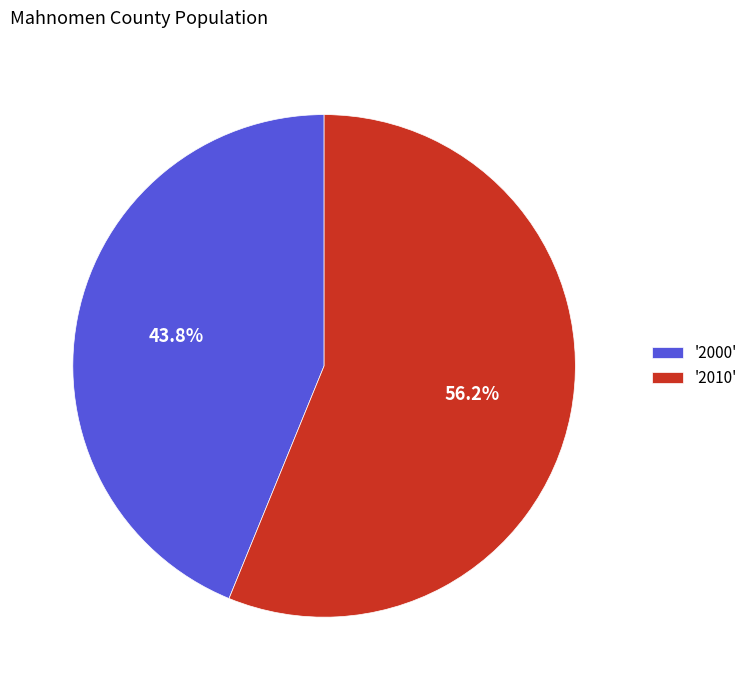

What percentage do '2000' and '2010' together represent?

100.0%